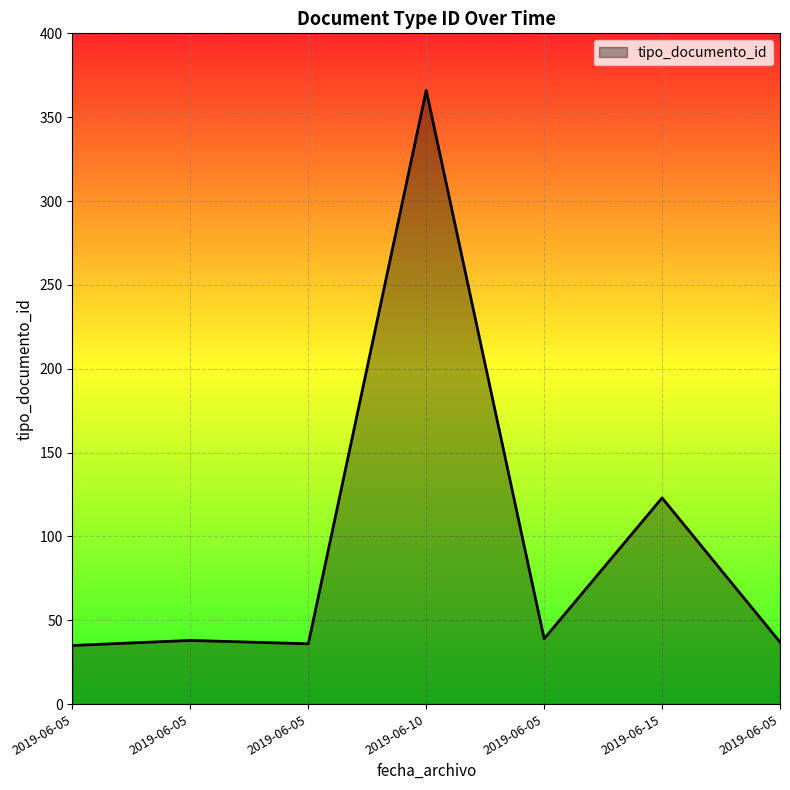

What is the difference between the values at 2019-06-15 and 2019-06-05?

87